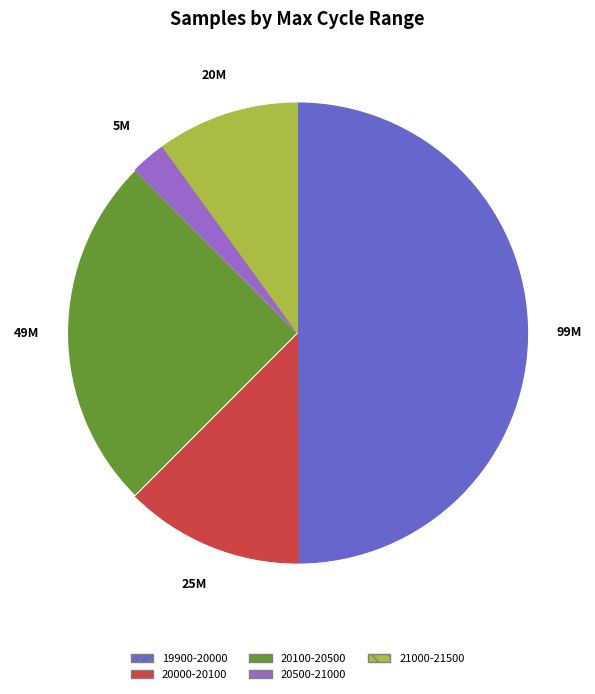

Count the number of slices in the pie.

5